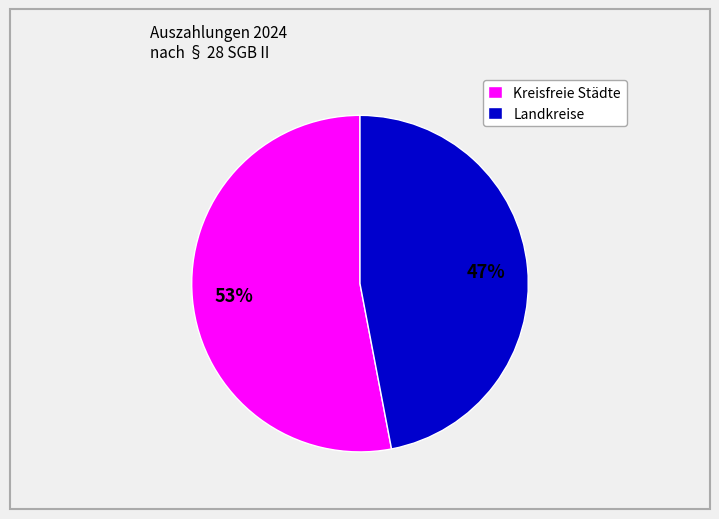

To the nearest percent, what is the average slice percentage?

50%